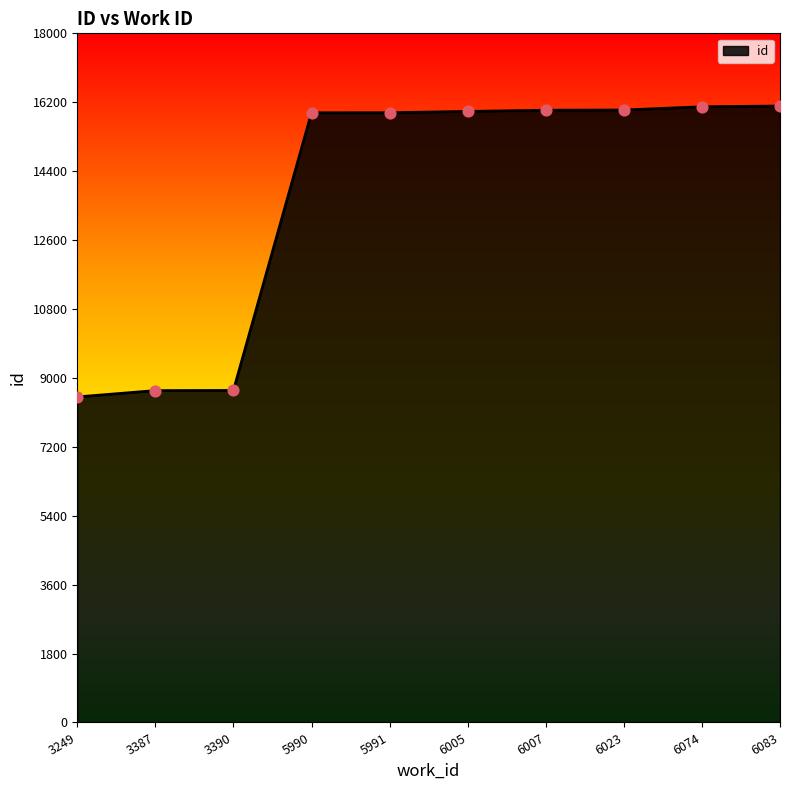

What is the change in value from 5991 to 6074?

+156